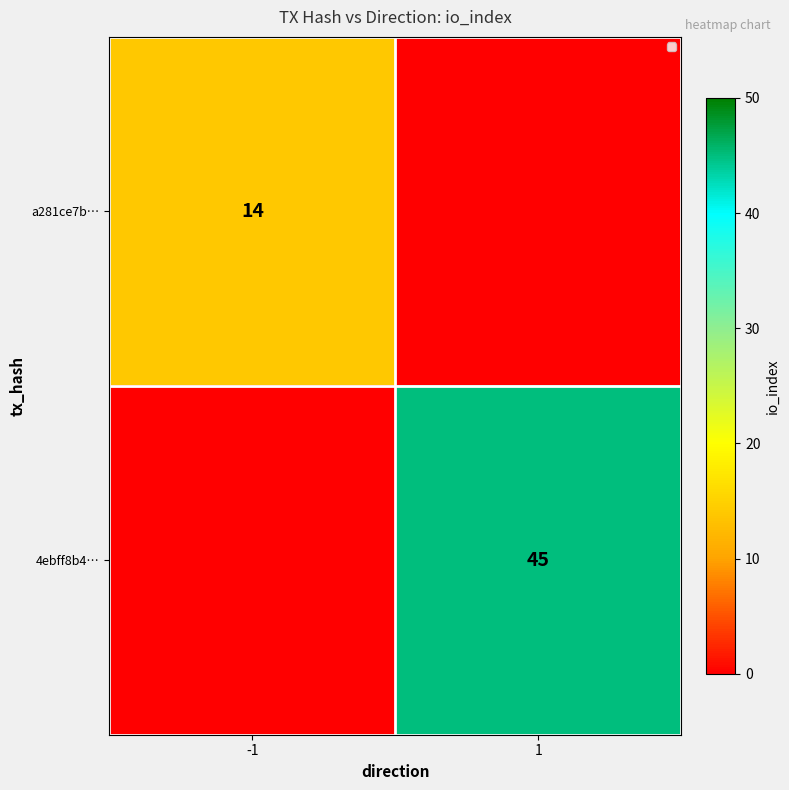

Is the value of a281ce7b… at -1 greater than the value of 4ebff8b4… at 1?

No